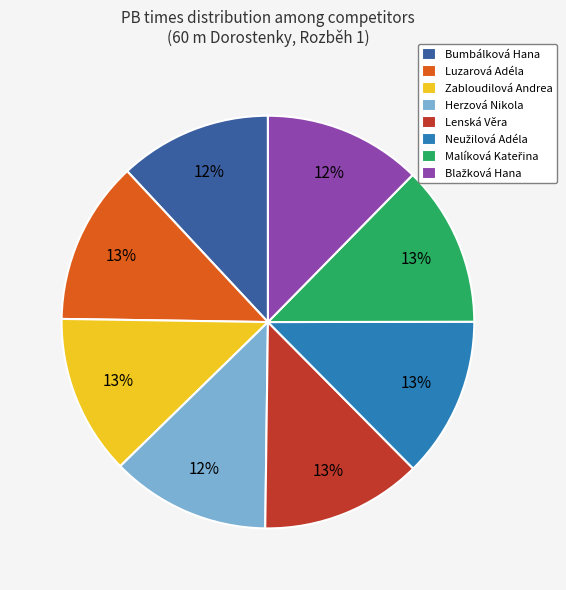

To the nearest percent, what is the average slice percentage?

12%